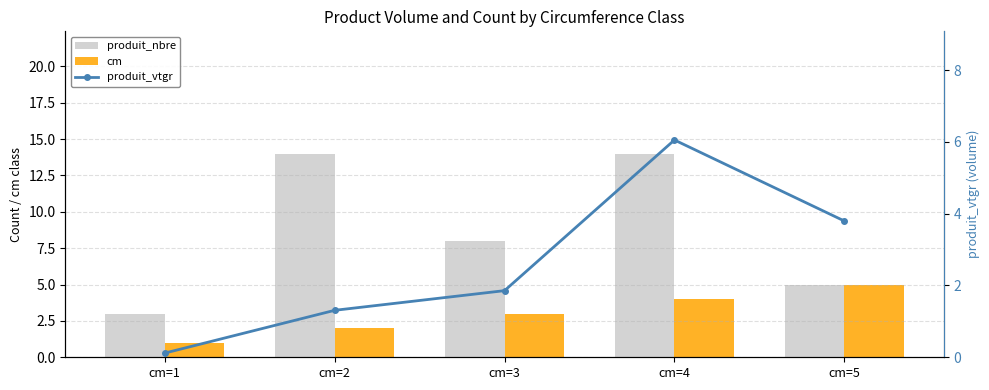

At which label does produit_vtgr first exceed 1?

cm=2